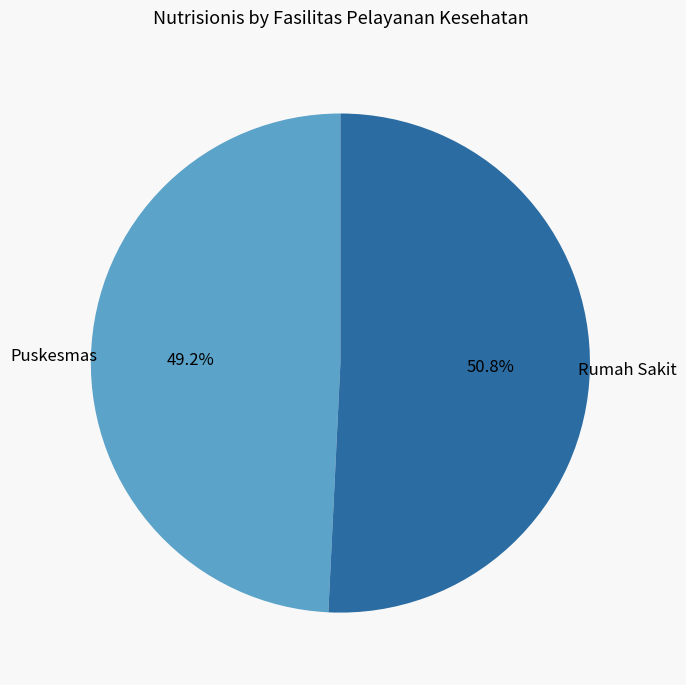

Which has a higher value, Rumah Sakit or Puskesmas?

Rumah Sakit